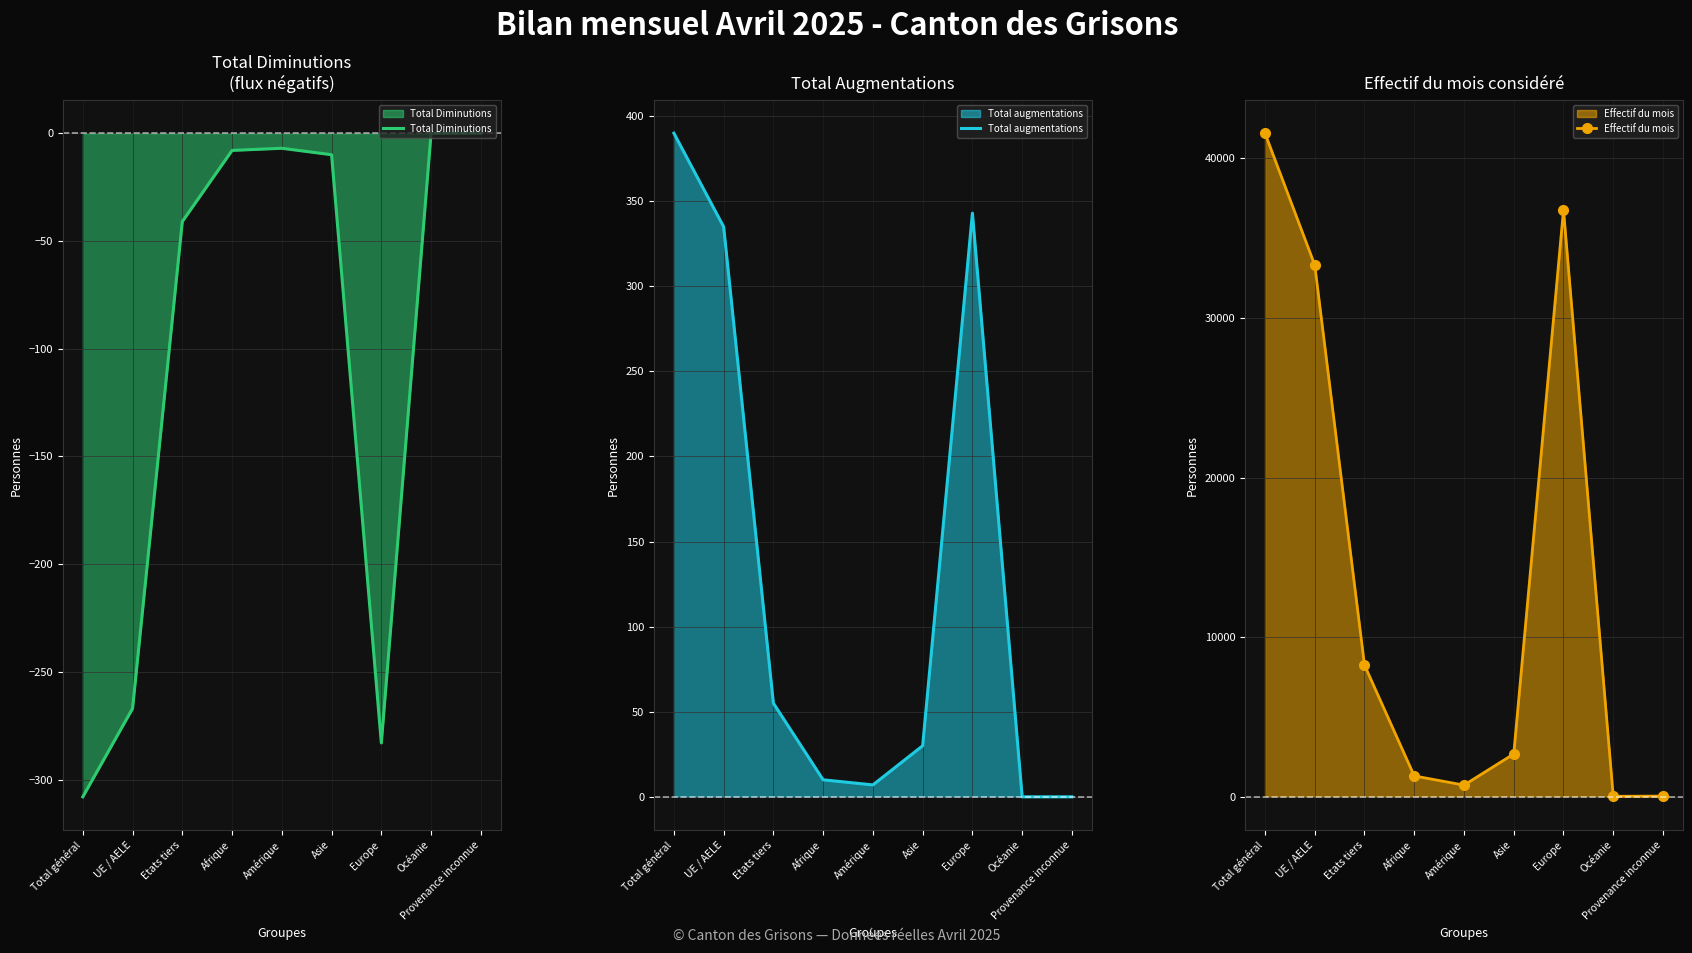

What is the label of the 2nd point from the left?

UE / AELE